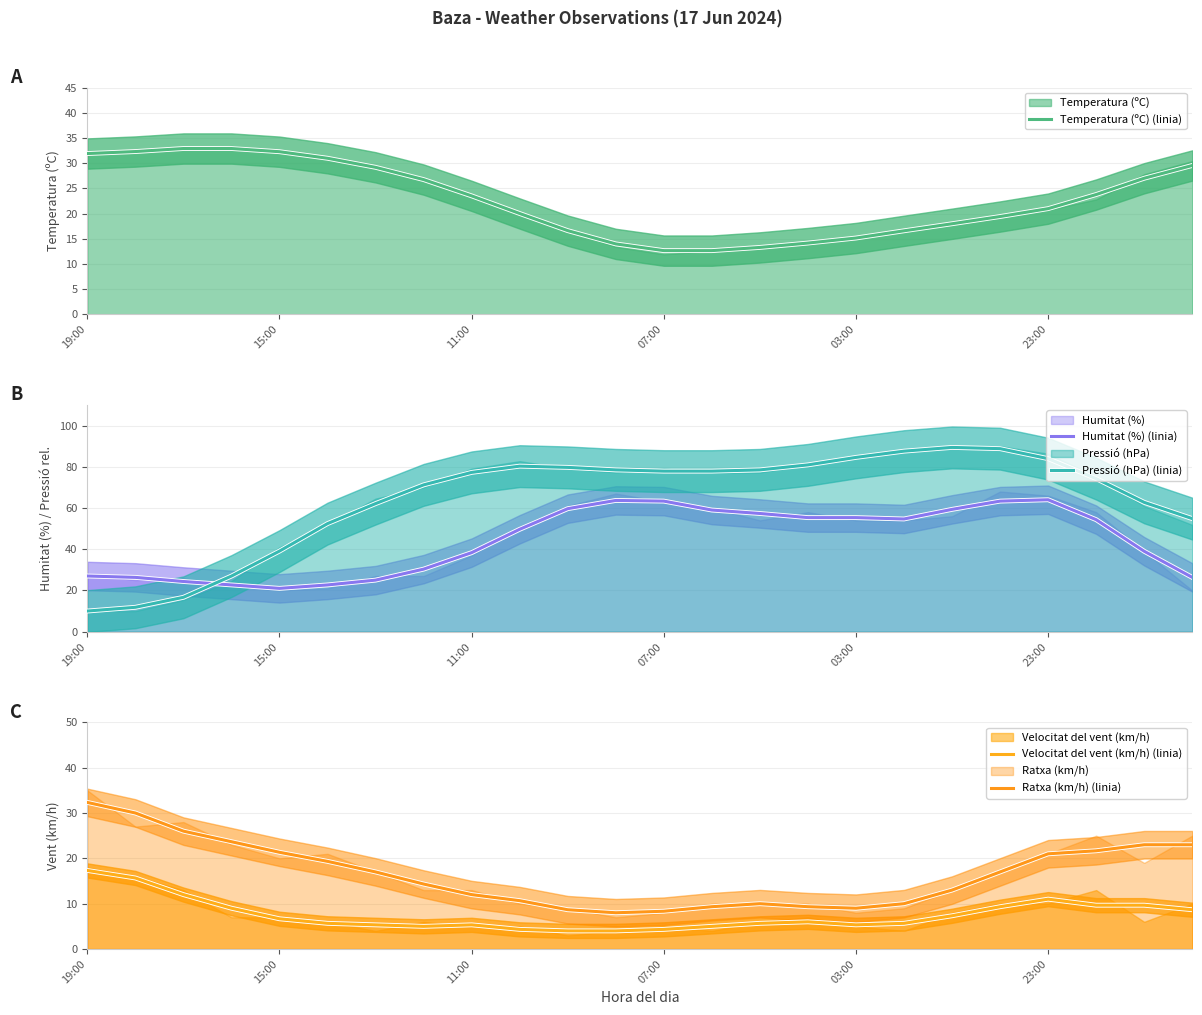

How many interior local peaks does the Humitat (%) (linia) series have?

2